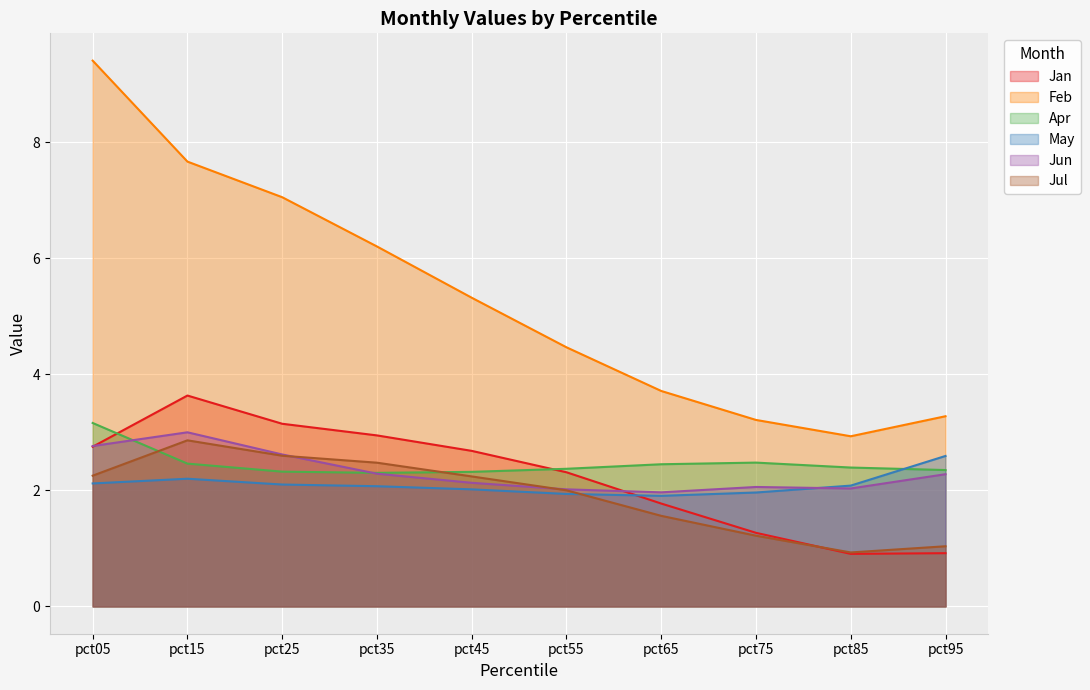

What is the spread (max minus min) of values at pct85?

2.0